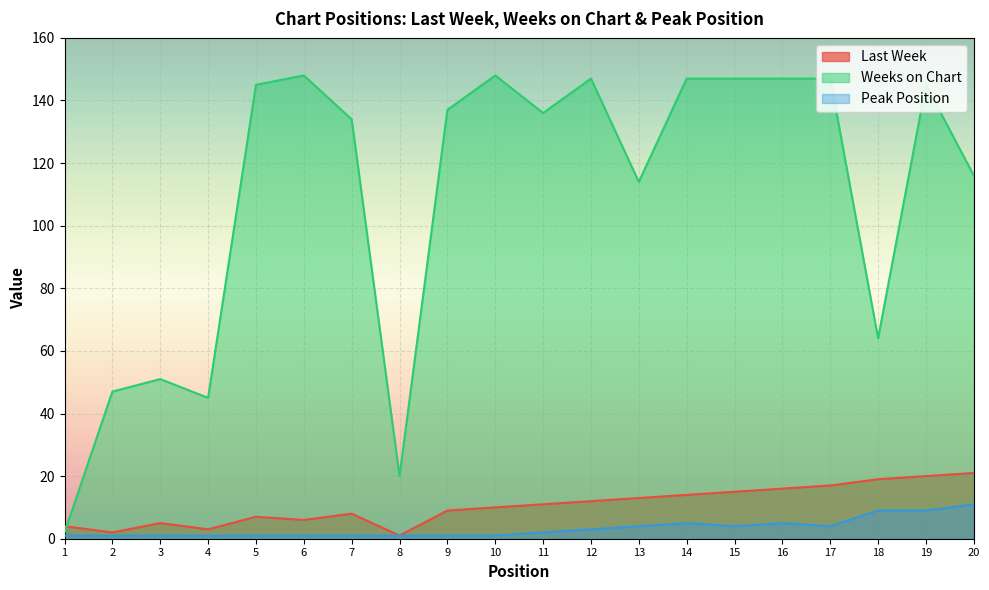

True or false: Peak Position has more than 1 interior local peaks.

True